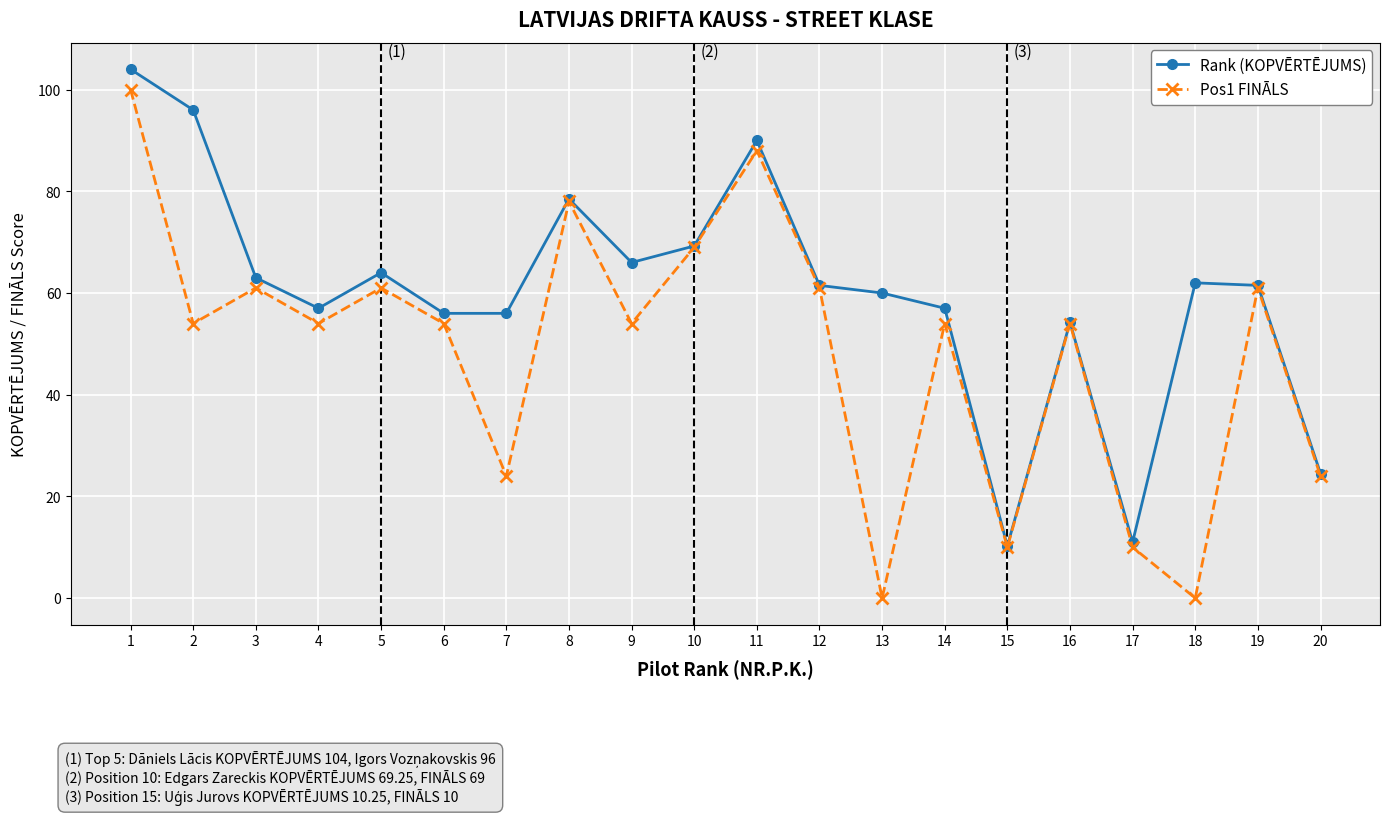

List the series in order of their overall mean, lowest first.

Pos1 FINĀLS, Rank (KOPVĒRTĒJUMS)